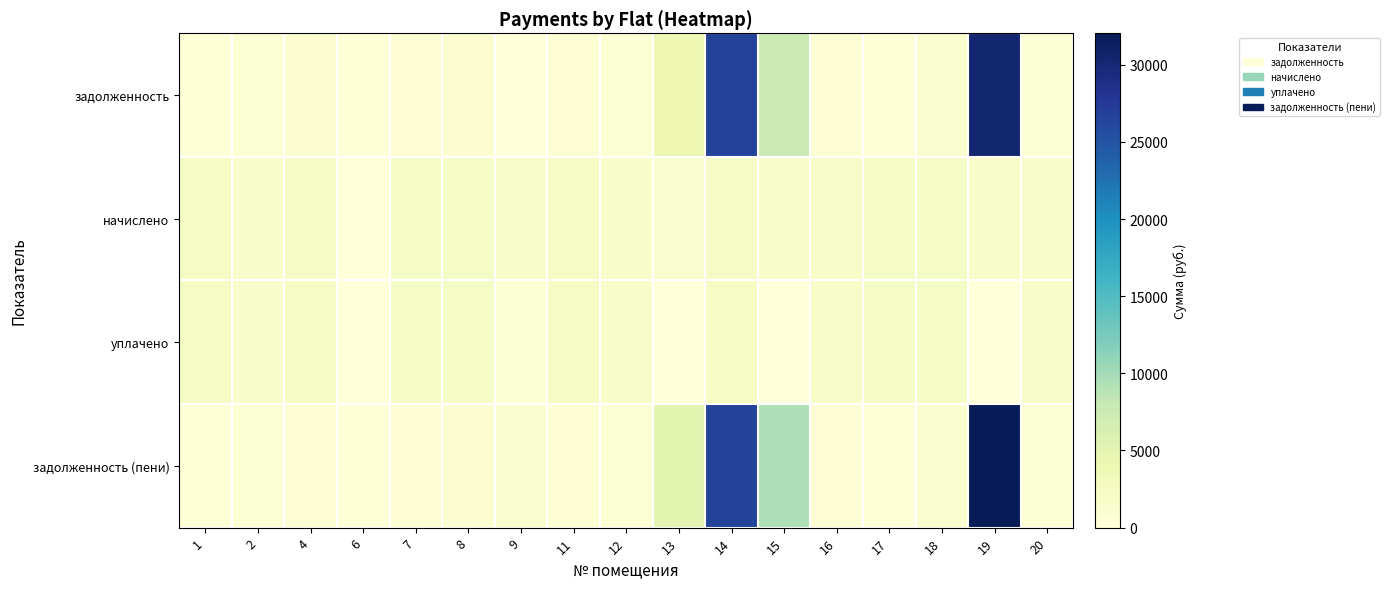

Which has a higher value, 13 or 16?

13